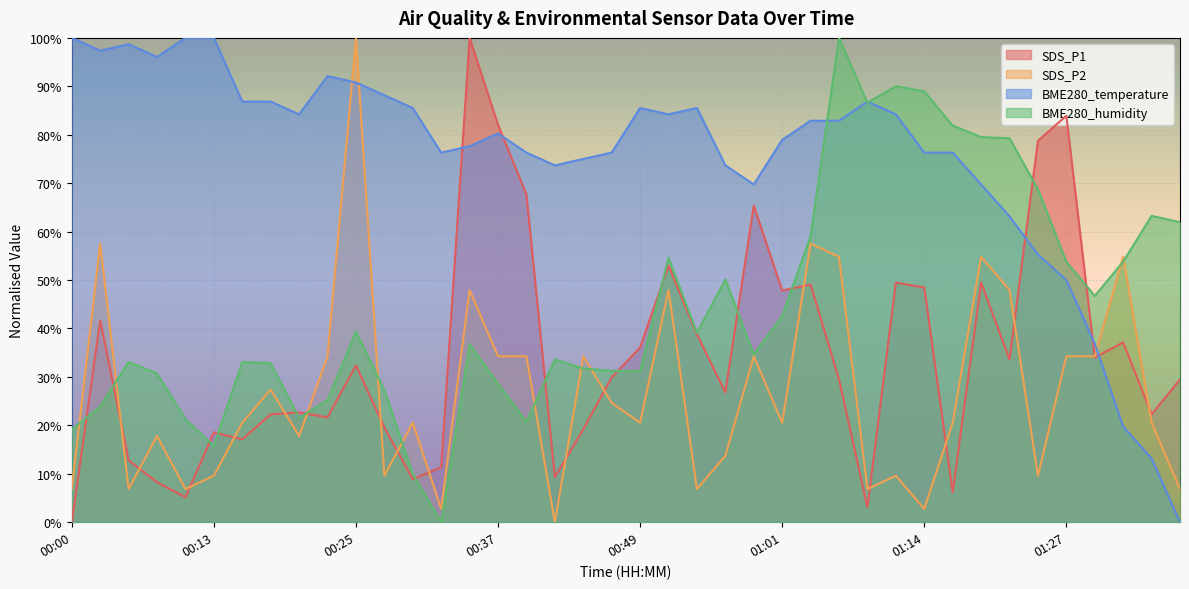

Which series has the largest range (max minus min)?

SDS_P1